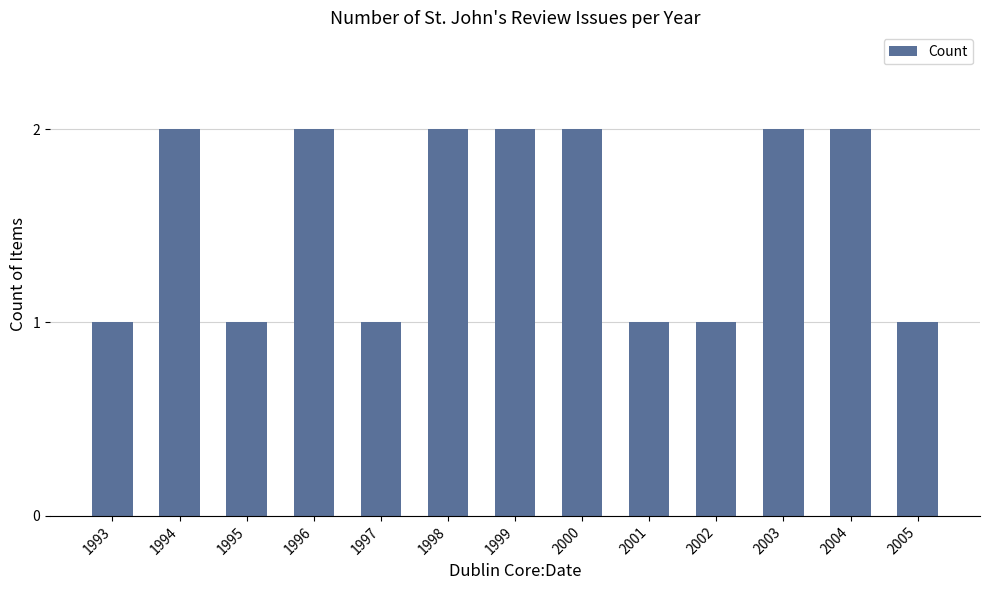

True or false: the data shows 2 at 2003.

True